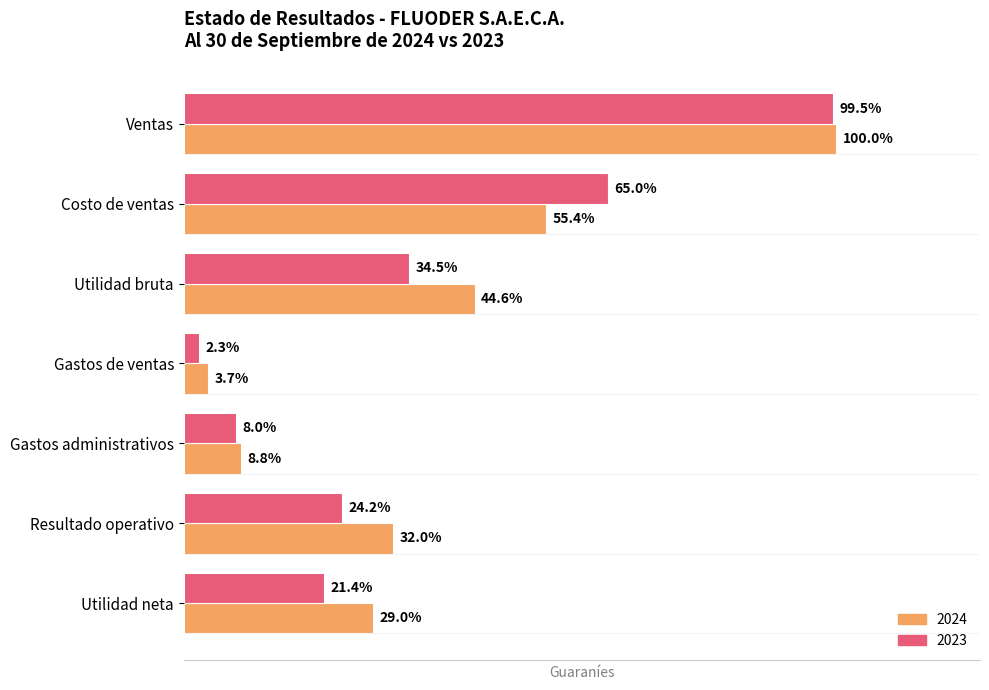

List the series in order of their overall mean, lowest first.

2023, 2024